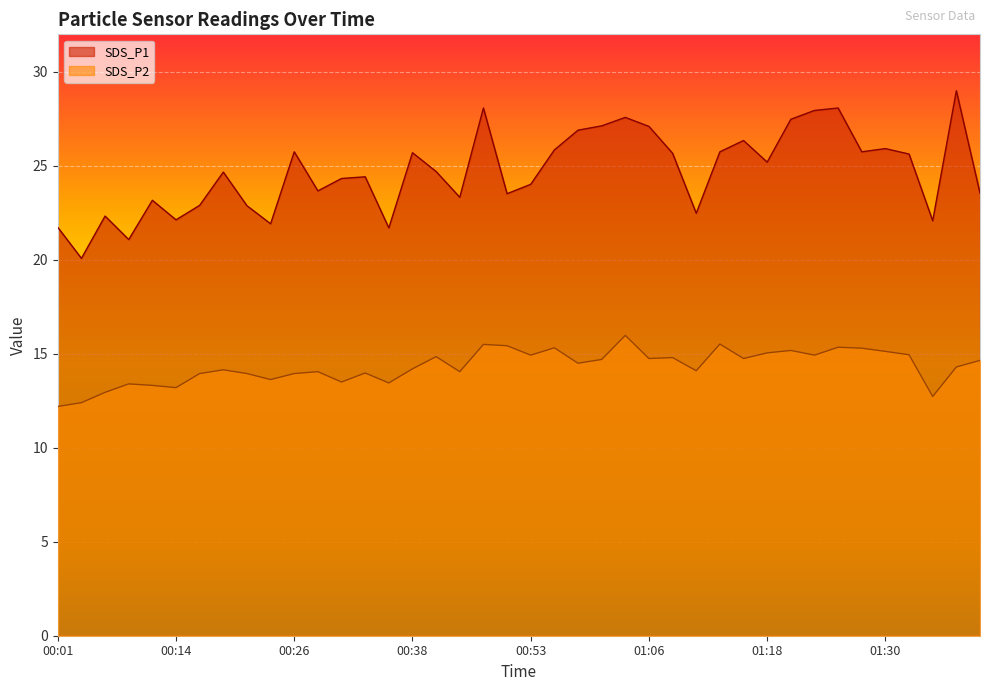

The value of SDS_P2 at 00:53 is 25.3. True or false?

False